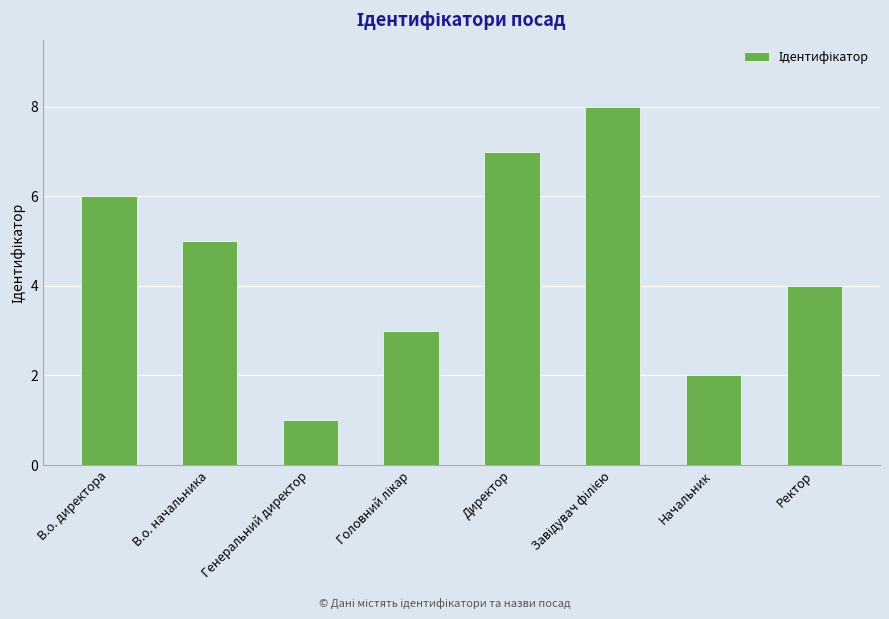

At which category does the chart reach its minimum across all series?

Генеральний директор